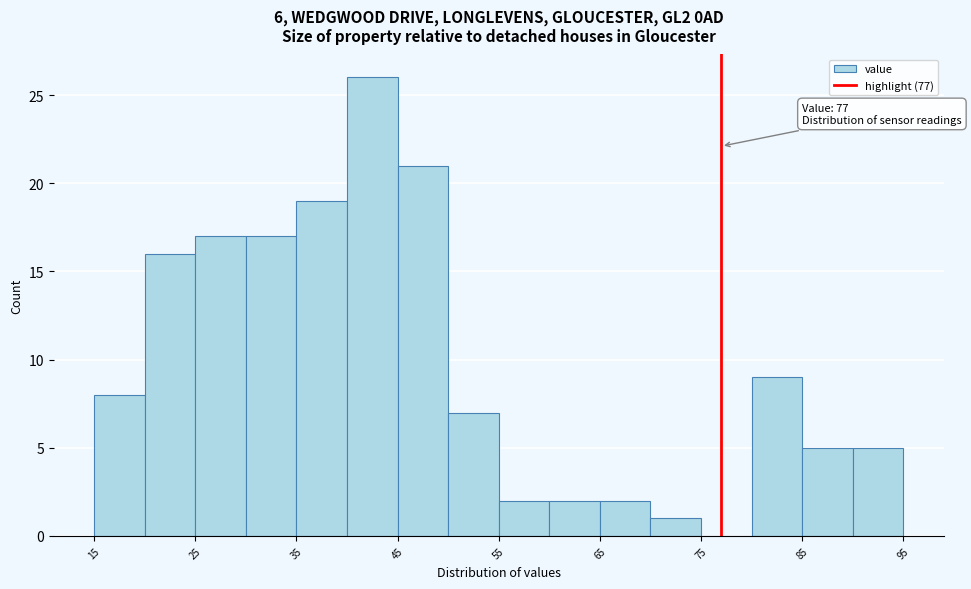

Over which range of the x-axis is the bar tallest?

40 to 45